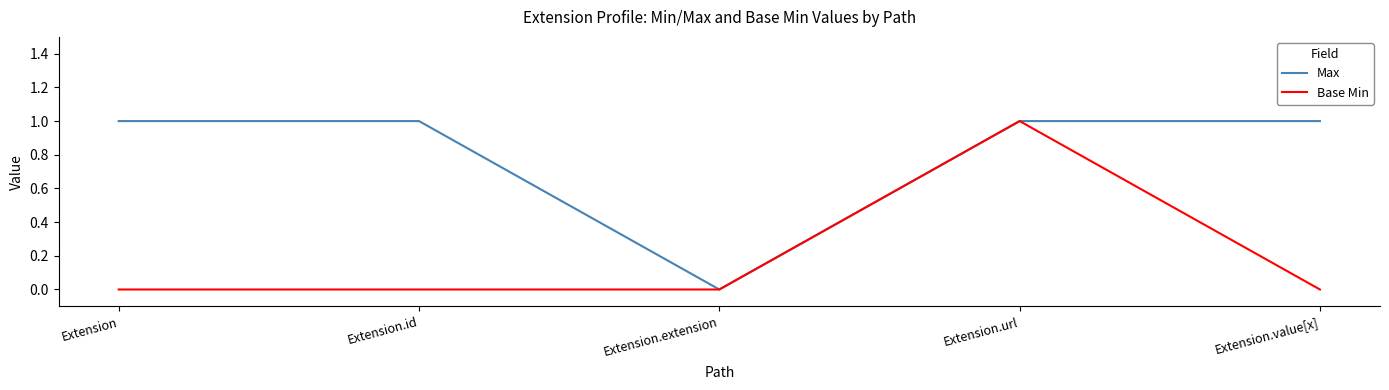

Which series has the largest total across all categories?

Max